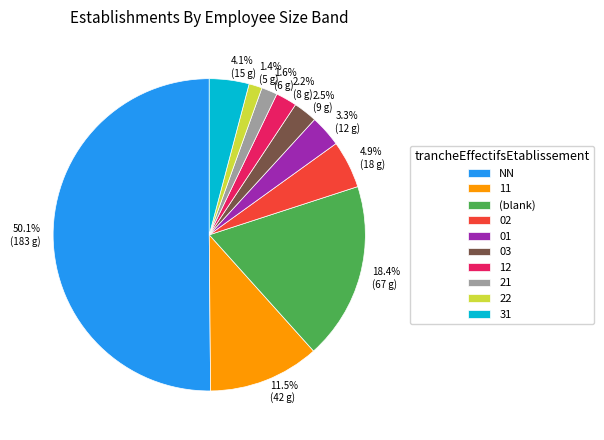

The 03 slice represents 9% of the pie. True or false?

False